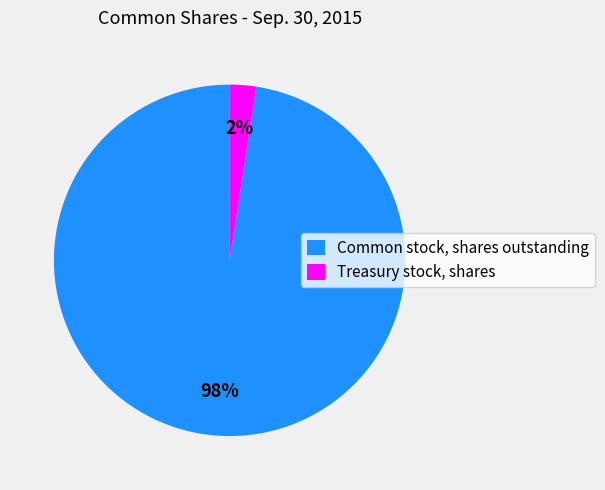

What is the largest slice in the pie chart?

Common stock, shares outstanding